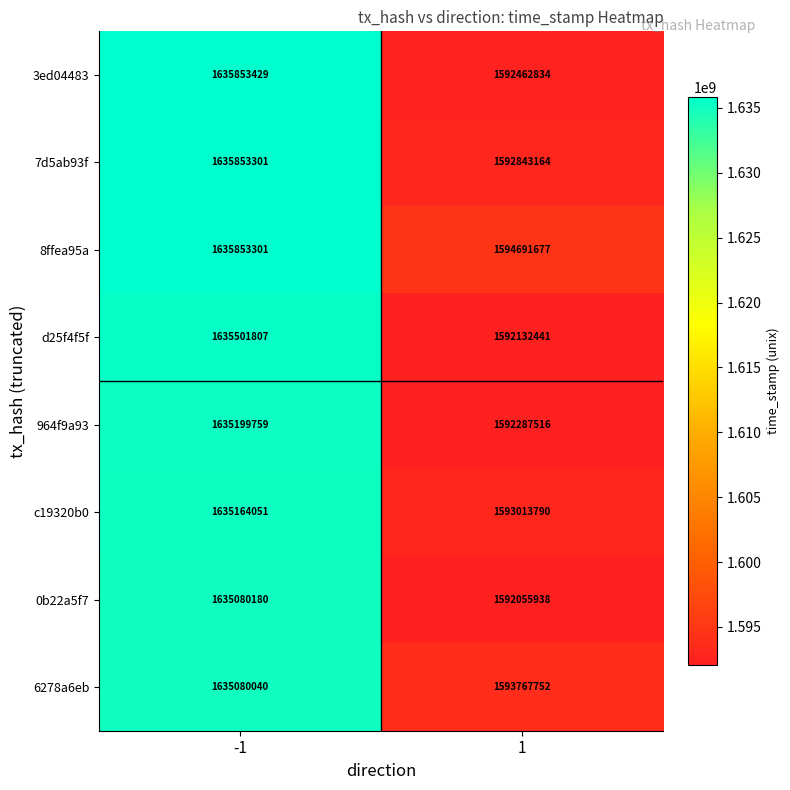

What value does the 7d5ab93f series have at -1?

1635853301